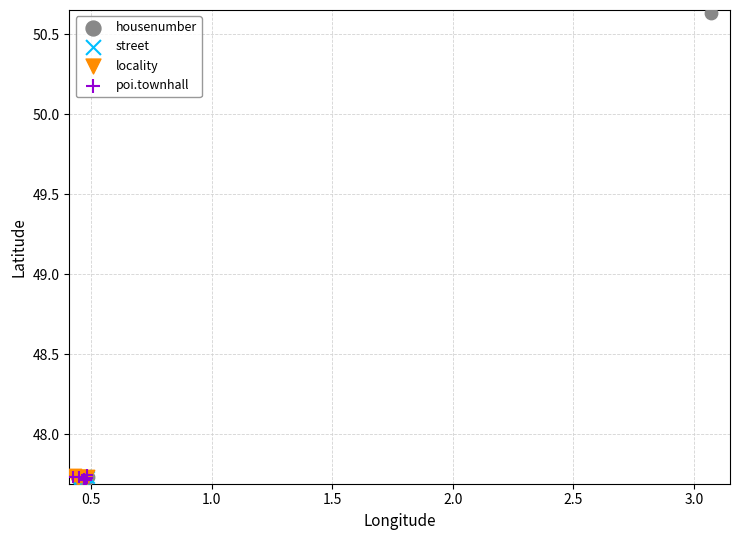

Which series has the widest spread of Y values?

housenumber